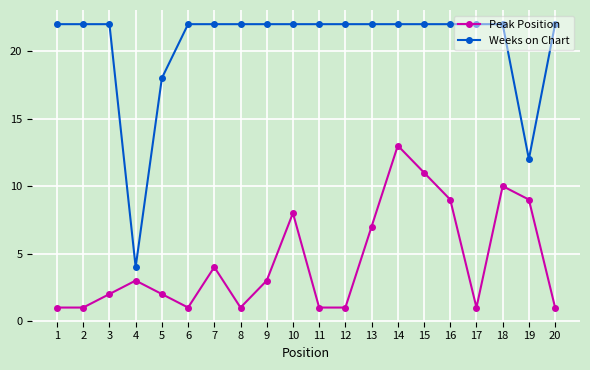

List the series in order of their overall mean, lowest first.

Peak Position, Weeks on Chart